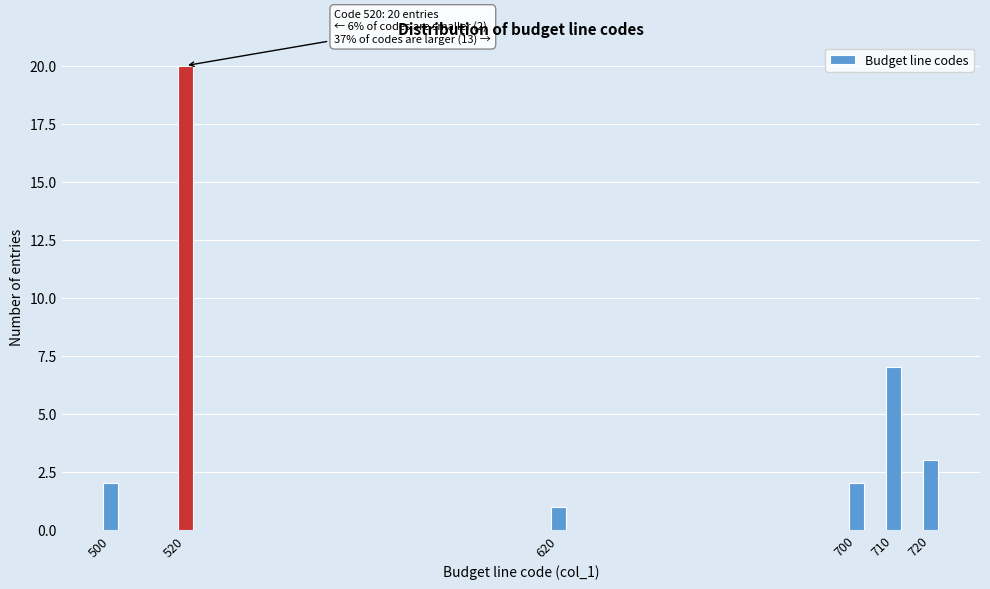

Reading left to right, what are all the values shown in this chart?

500=2	520=20	620=1	700=2	710=7	720=3